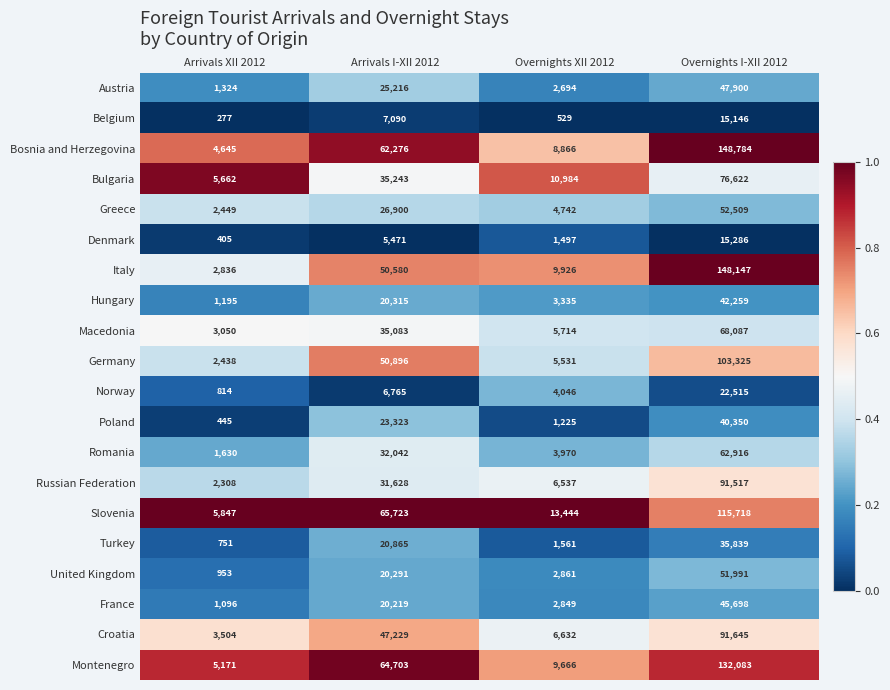

True or false: United Kingdom has a value of 1584 at Arrivals XII 2012.

False